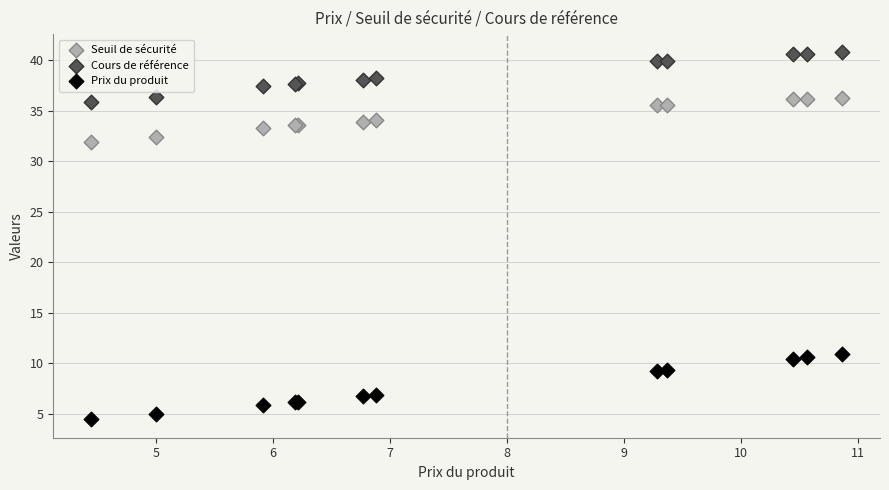

Which series reaches the maximum Y coordinate?

Cours de référence